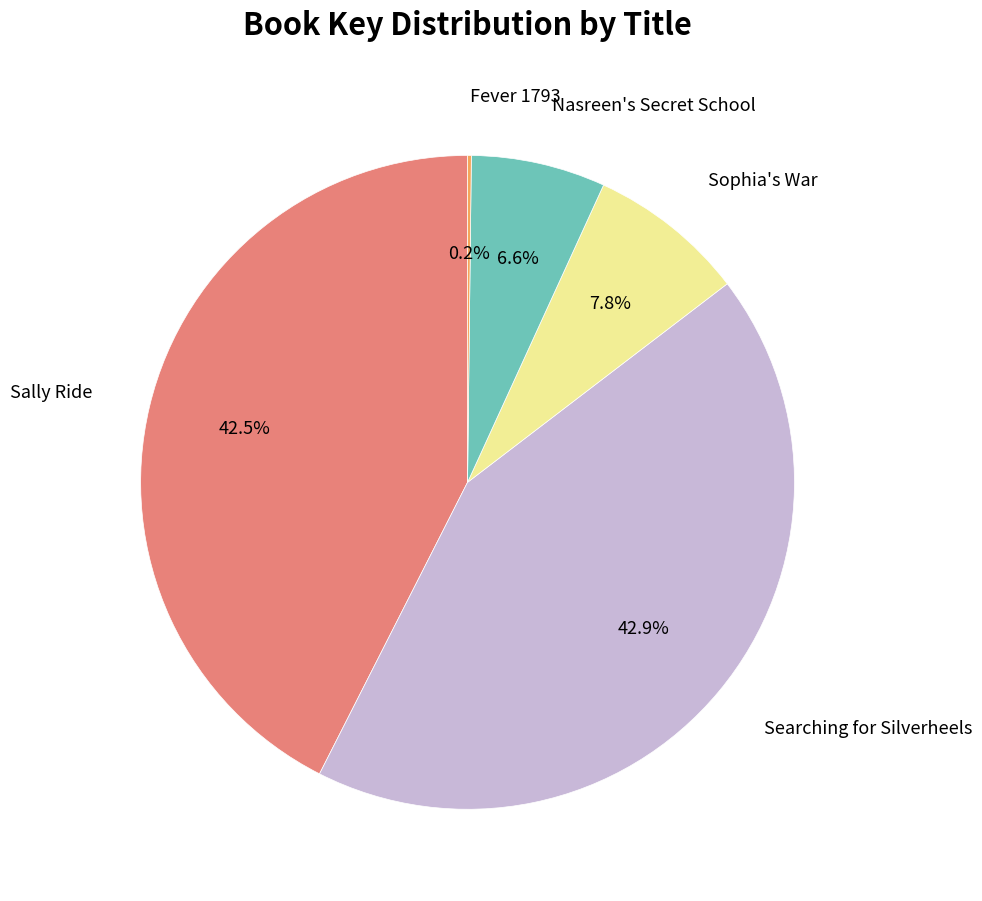

Does any single category account for the majority?

No